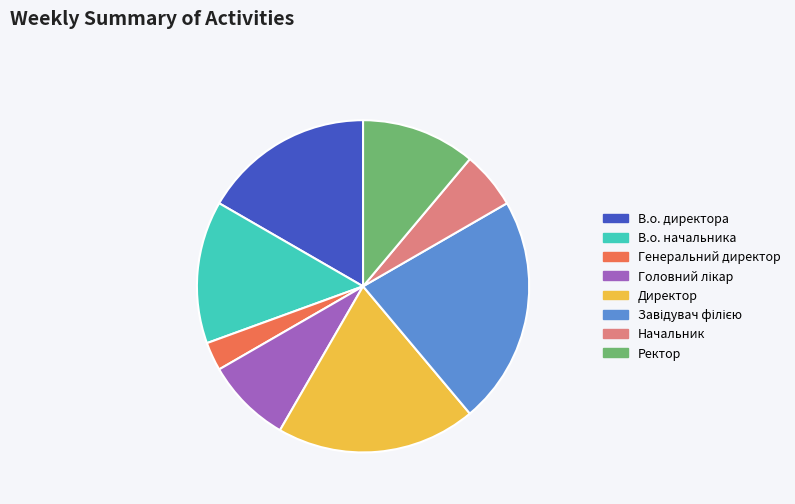

Count the number of slices in the pie.

8